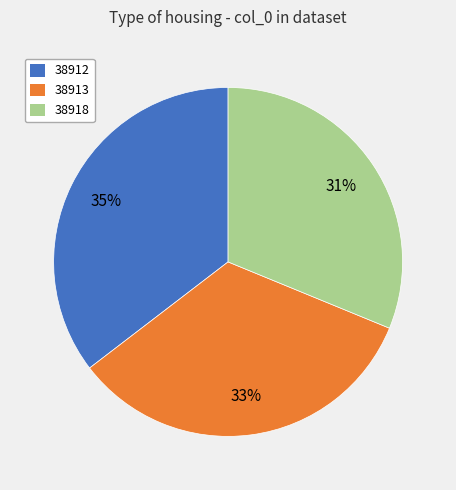

What is the ratio of the value at 38918 to the value at 38912?

0.9